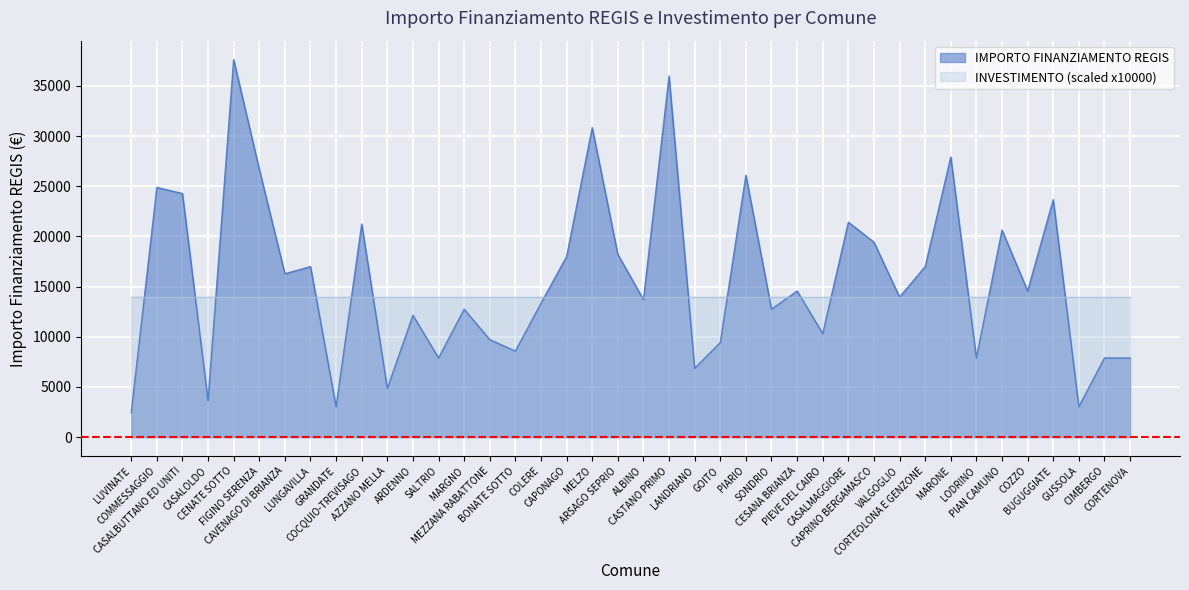

What is the label of the 35th point from the left?

PIAN CAMUNO